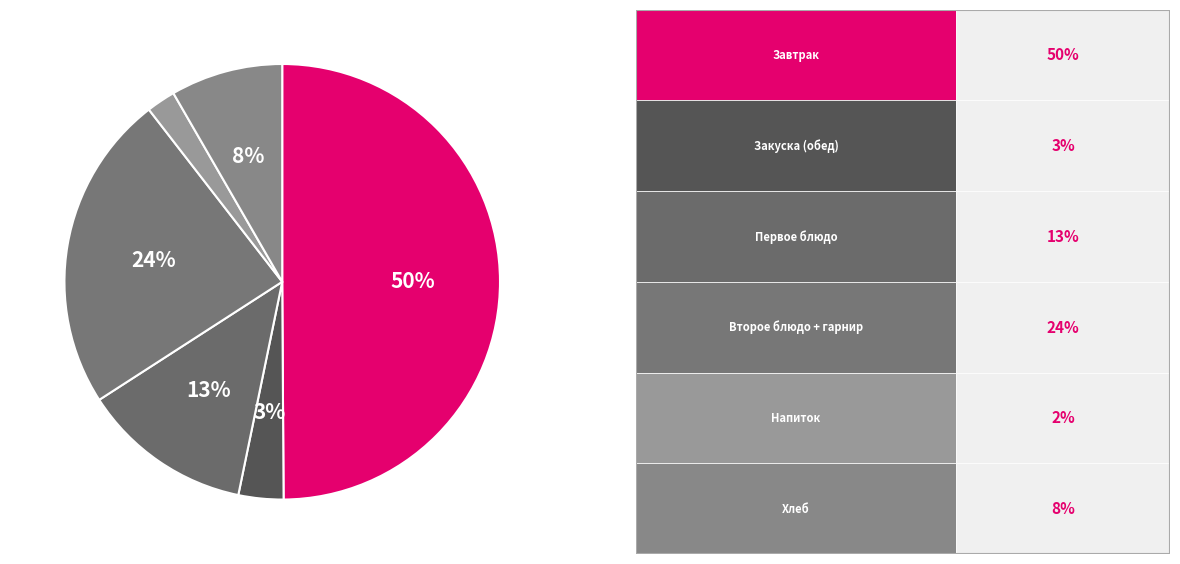

How many segments does this pie chart have?

6